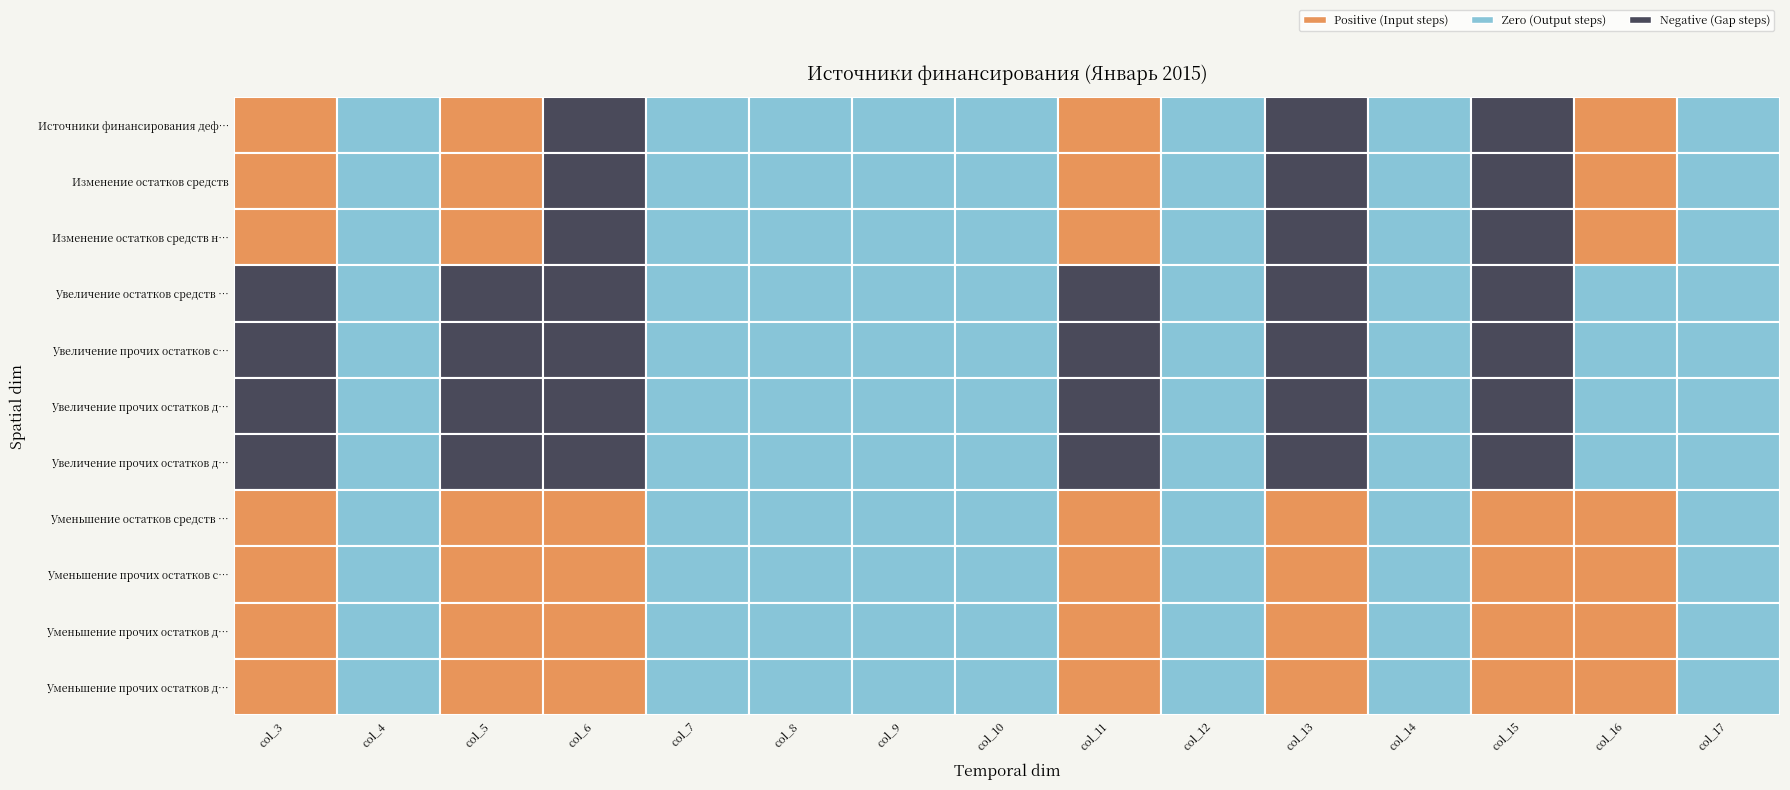

Where is Изменение остатков средств nearest to the value 48495?

13